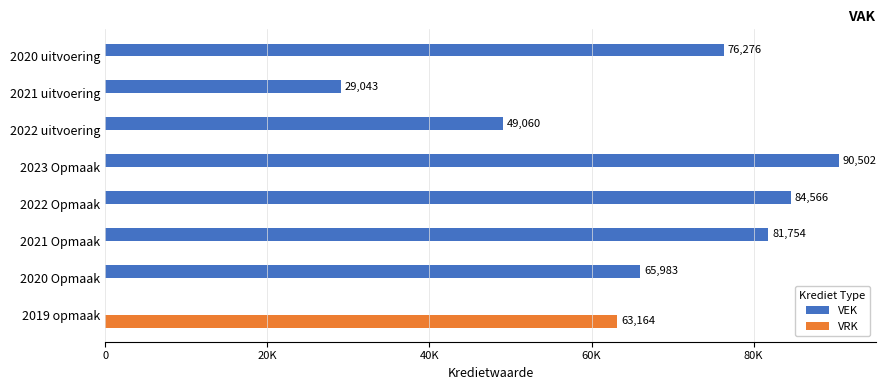

What are all the series names shown in the legend?

VEK, VRK